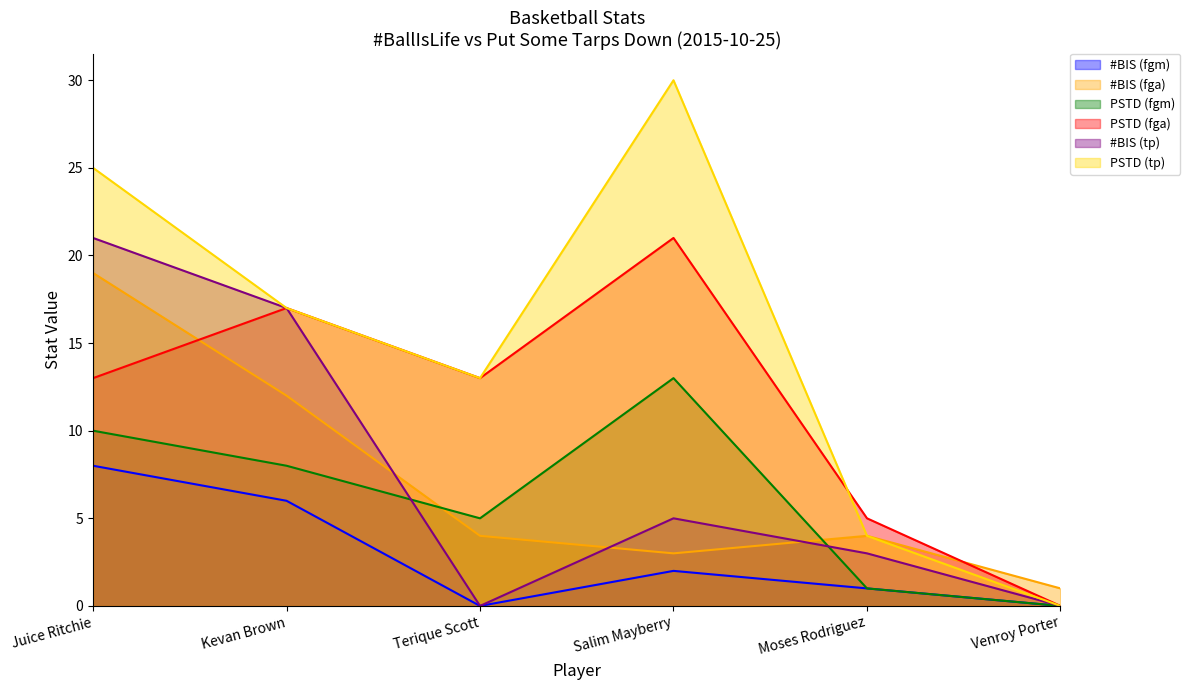

The PSTD (fgm) series shows 10 at Juice Ritchie. True or false?

True